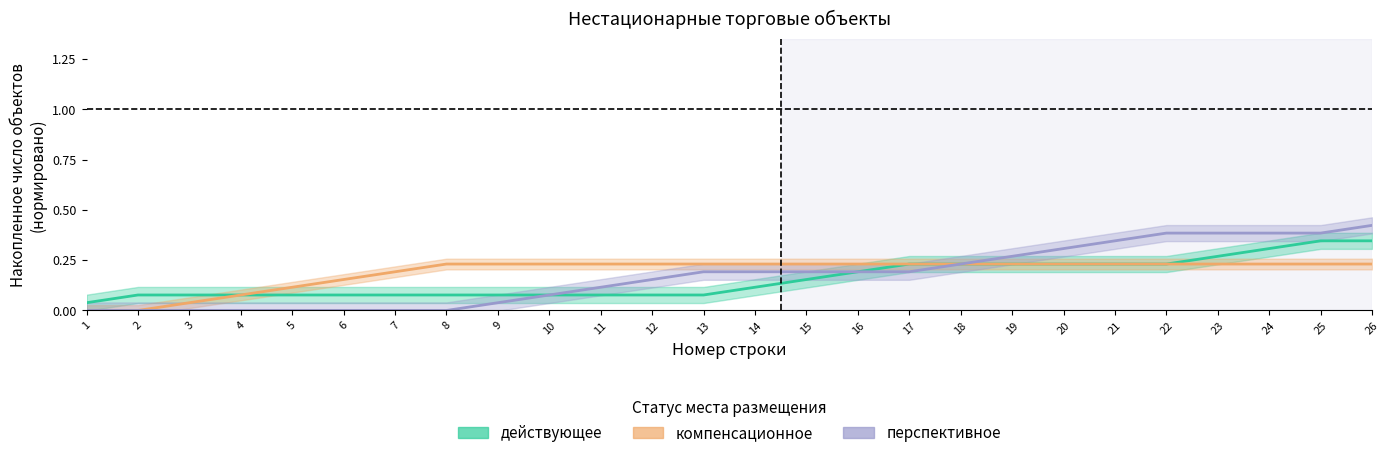

How many distinct data groups are displayed?

3